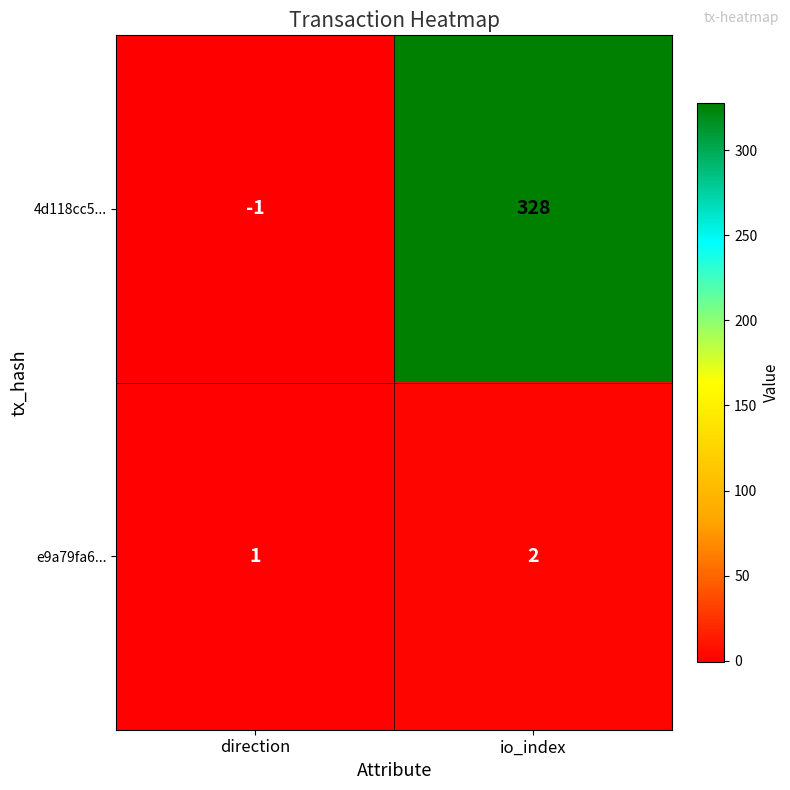

What is the spread (max minus min) of values at direction?

2